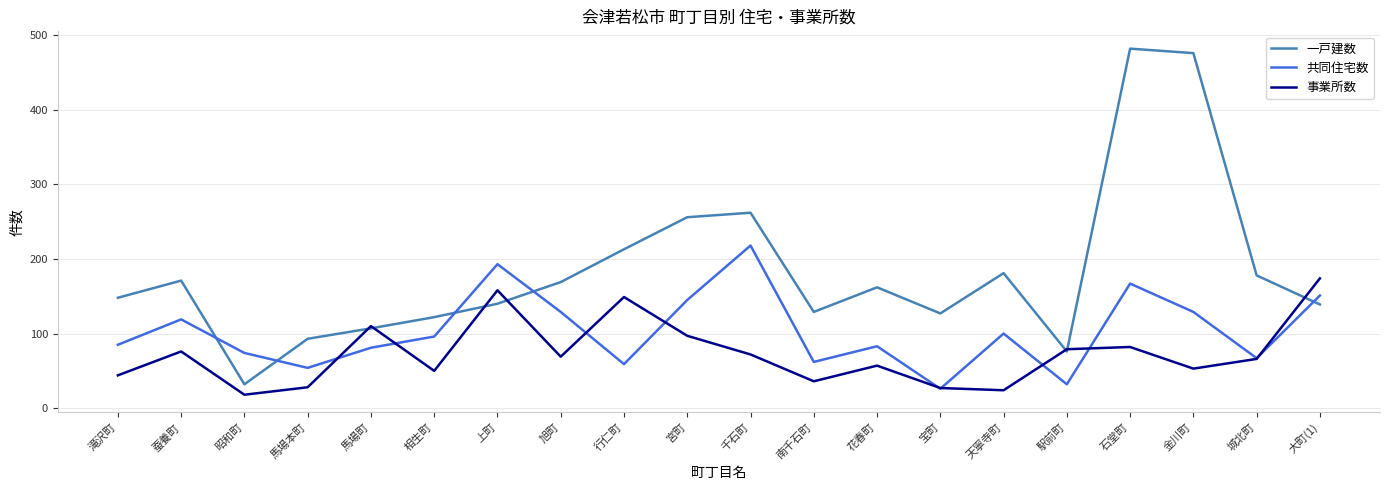

The value of 共同住宅数 at 城北町 is 16. True or false?

False